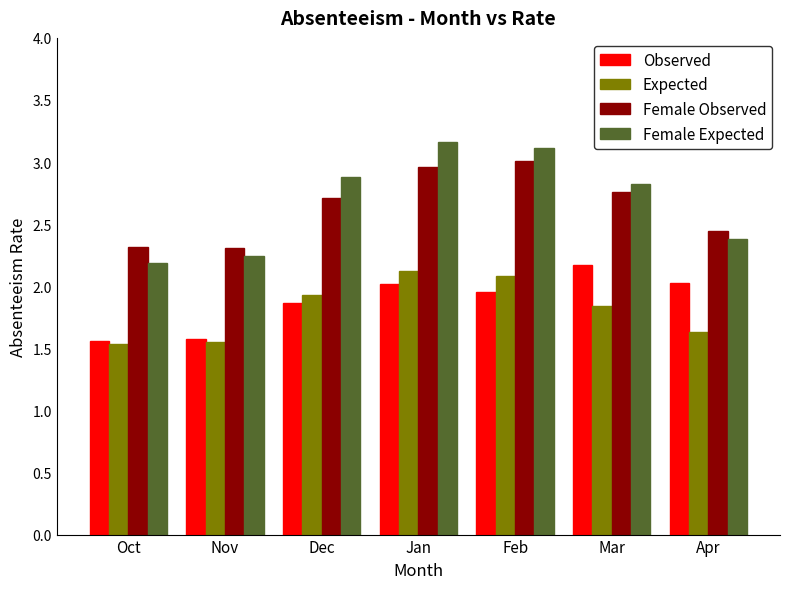

What is the smallest value displayed?

1.5